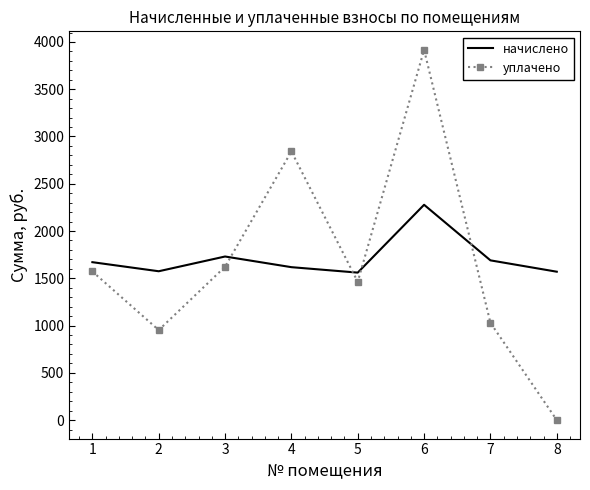

What are all the series names shown in the legend?

начислено, уплачено